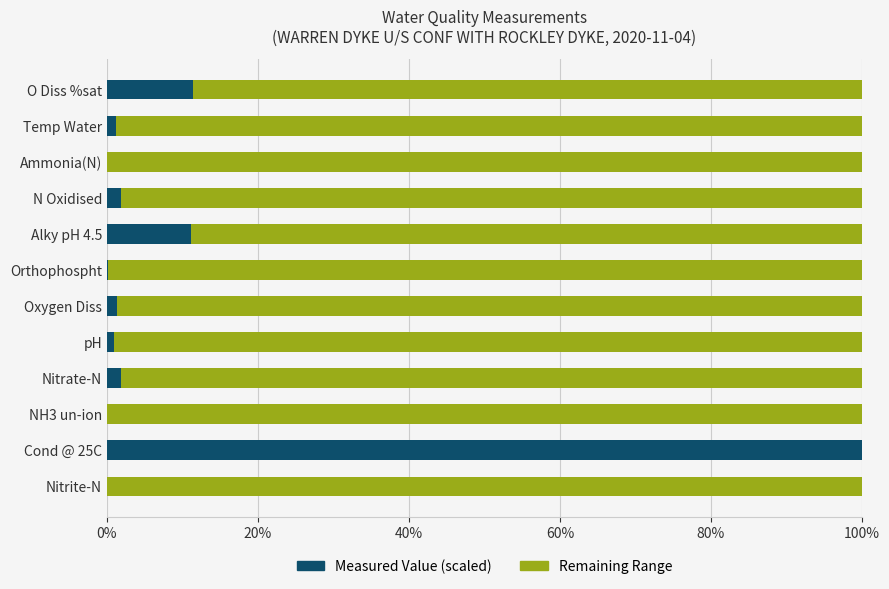

The value of Measured Value (scaled) at Nitrite-N is 0.0. True or false?

True